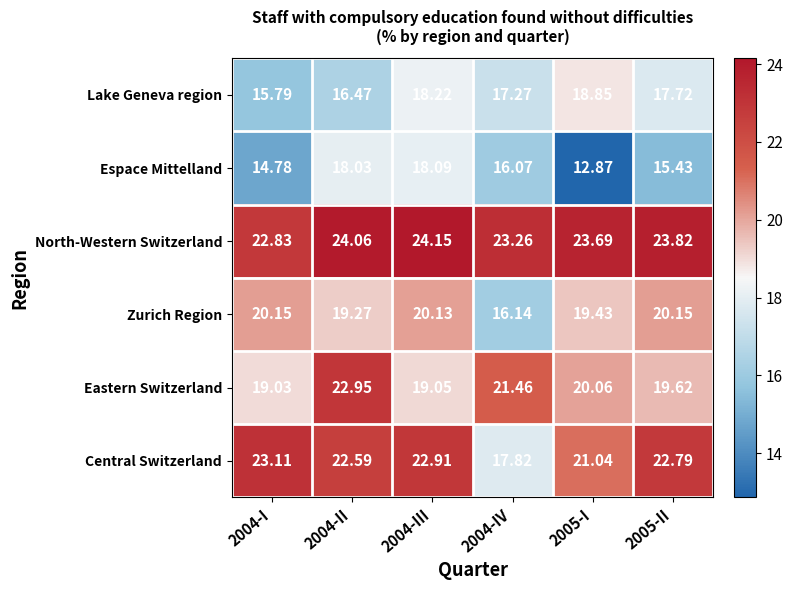

Which series has the largest range (max minus min)?

Central Switzerland